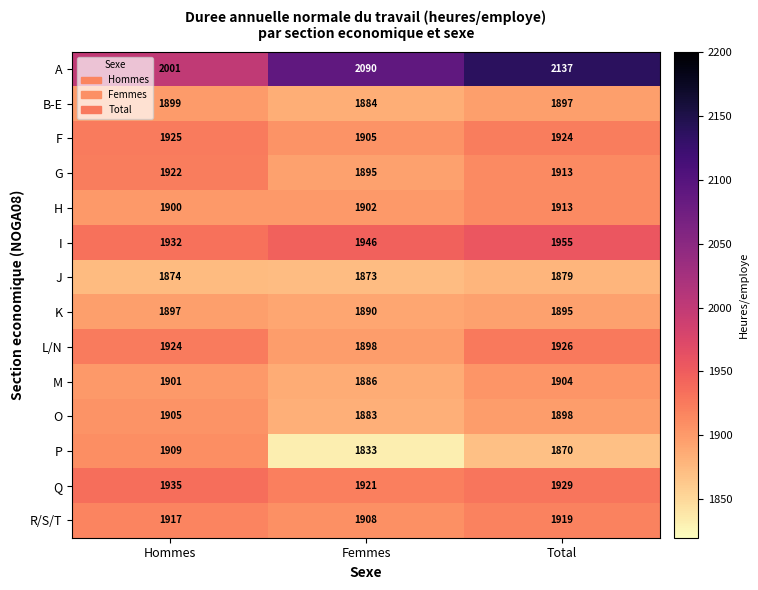

What is the sum of the O values at Femmes and Total?

3781